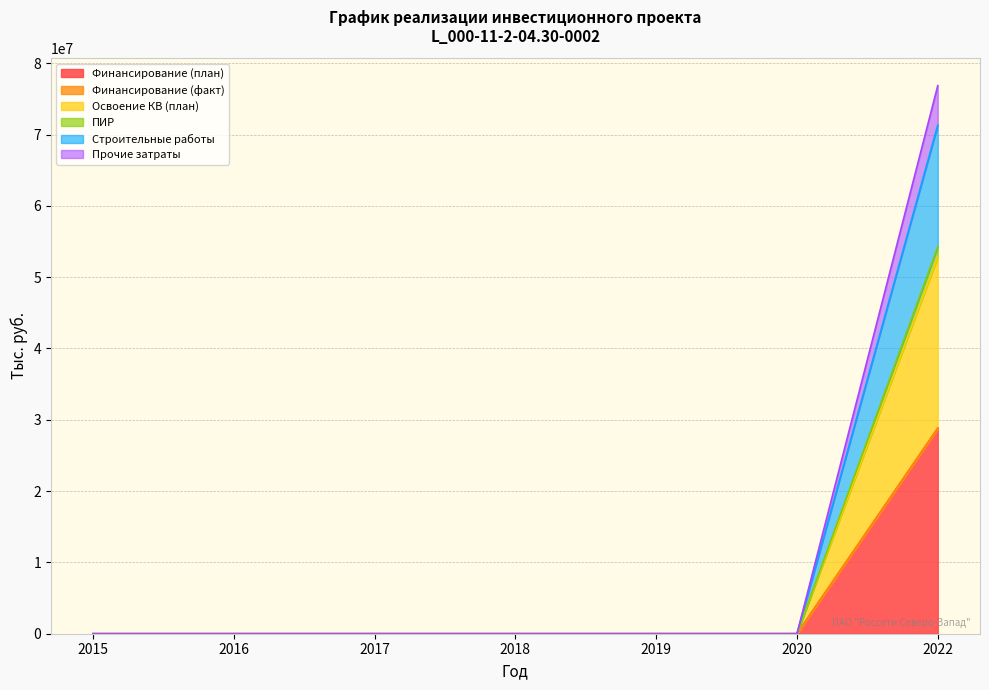

At which category is the sum across all series the highest?

2022